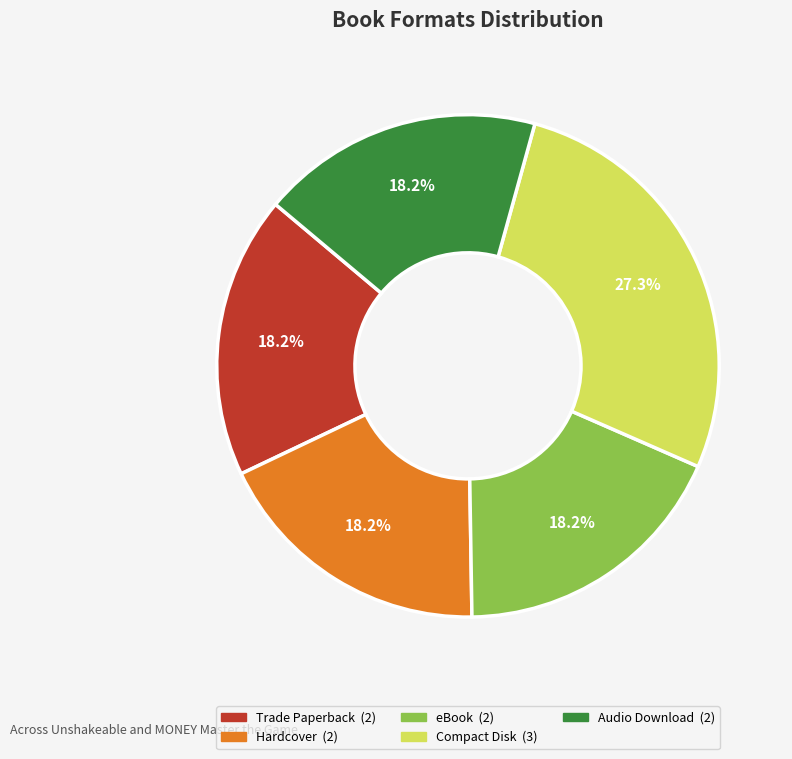

To the nearest percent, what percentage of the pie is Trade Paperback?

18%